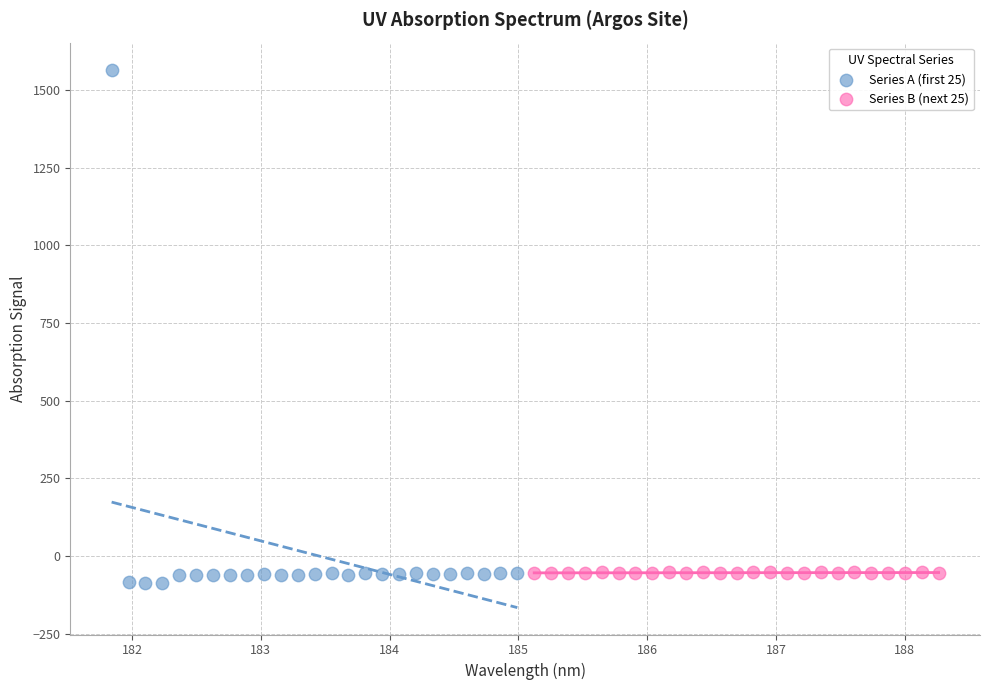

Which series reaches the maximum Y coordinate?

Series A (first 25)